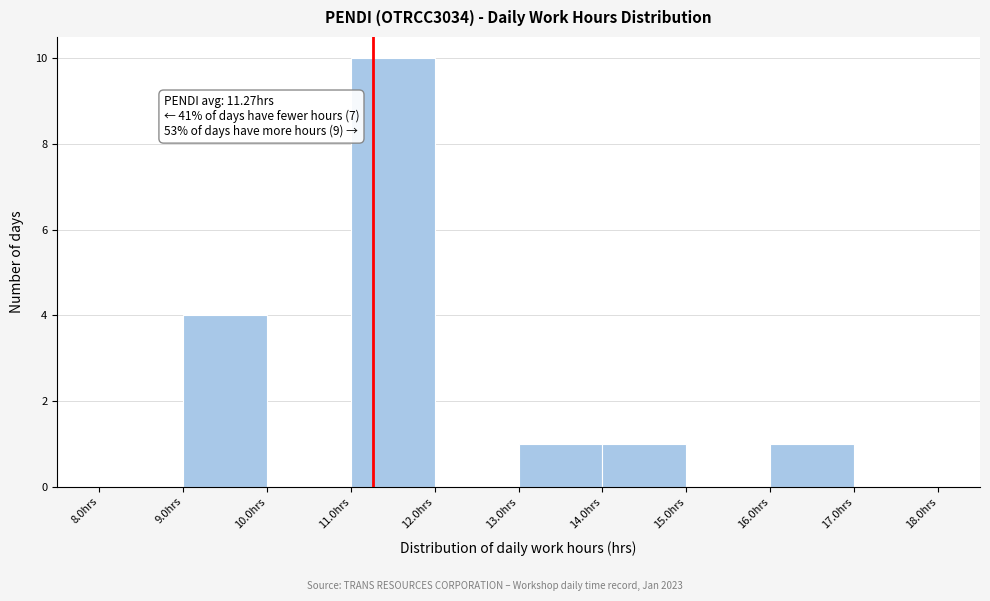

Which range on the x-axis has the tallest bar?

11 to 12